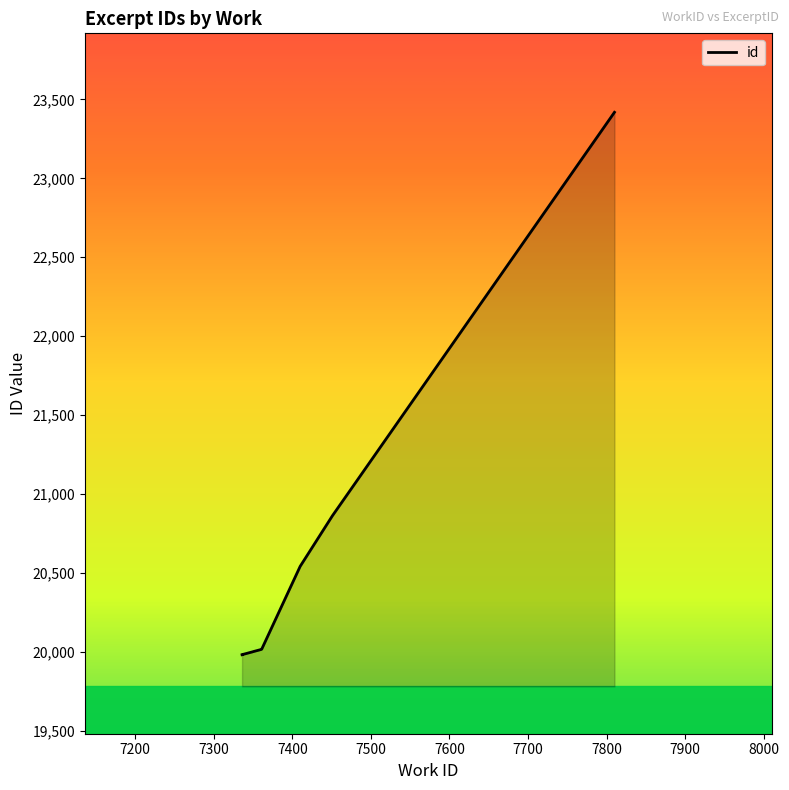

Reading left to right, extract all data points from this chart.

7336=19983	7337=19984	7337=19985	7349=20001	7351=20004	7360=20016	7361=20018	7410=20543	7451=20863	7810=23418